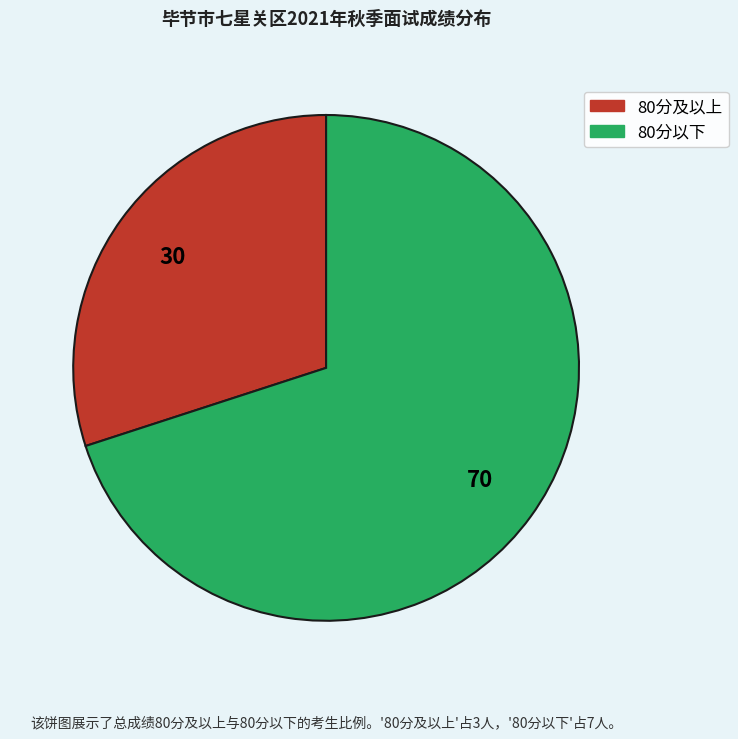

Does any single category account for the majority?

Yes